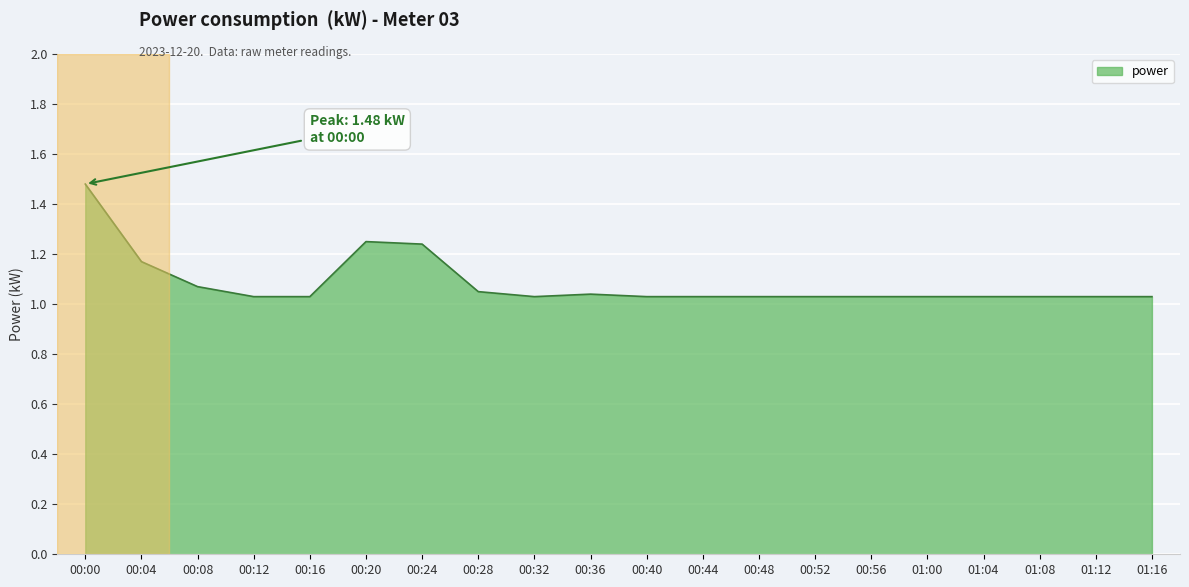

The value at 00:32 is 0.5. True or false?

False